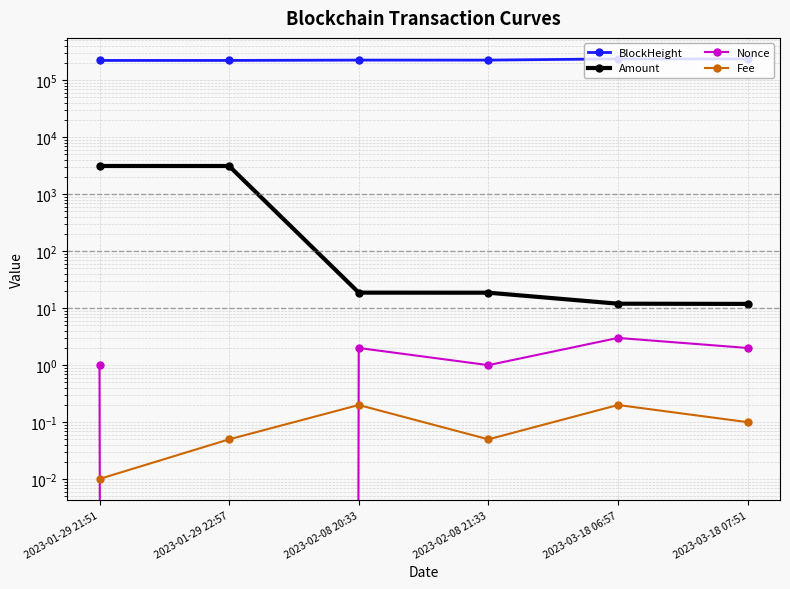

True or false: Fee and BlockHeight intersect in this chart.

False